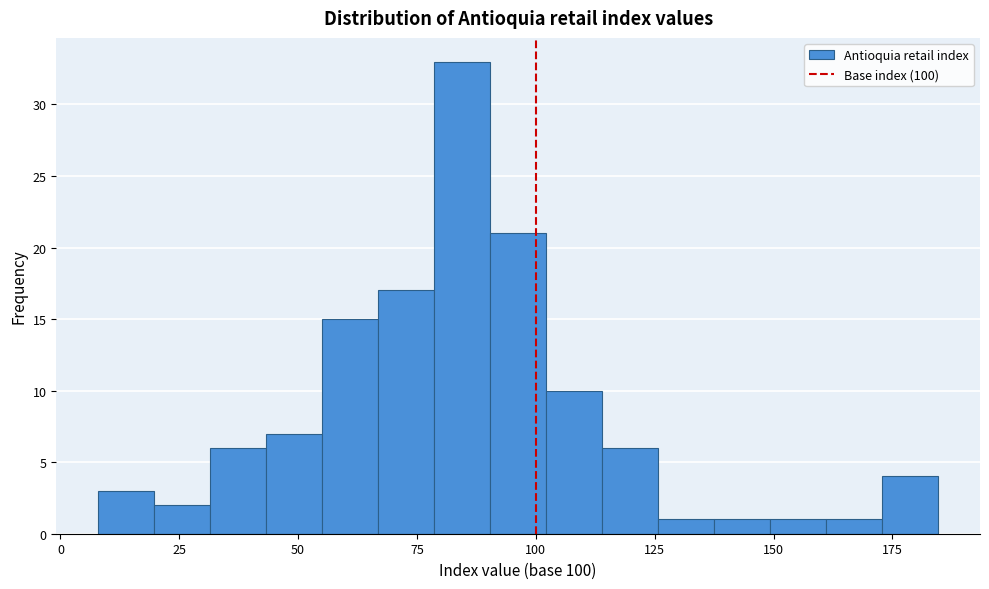

Around what value on the x-axis is the tallest bar? Give the approximate position of its centre, as read against the axis.

85